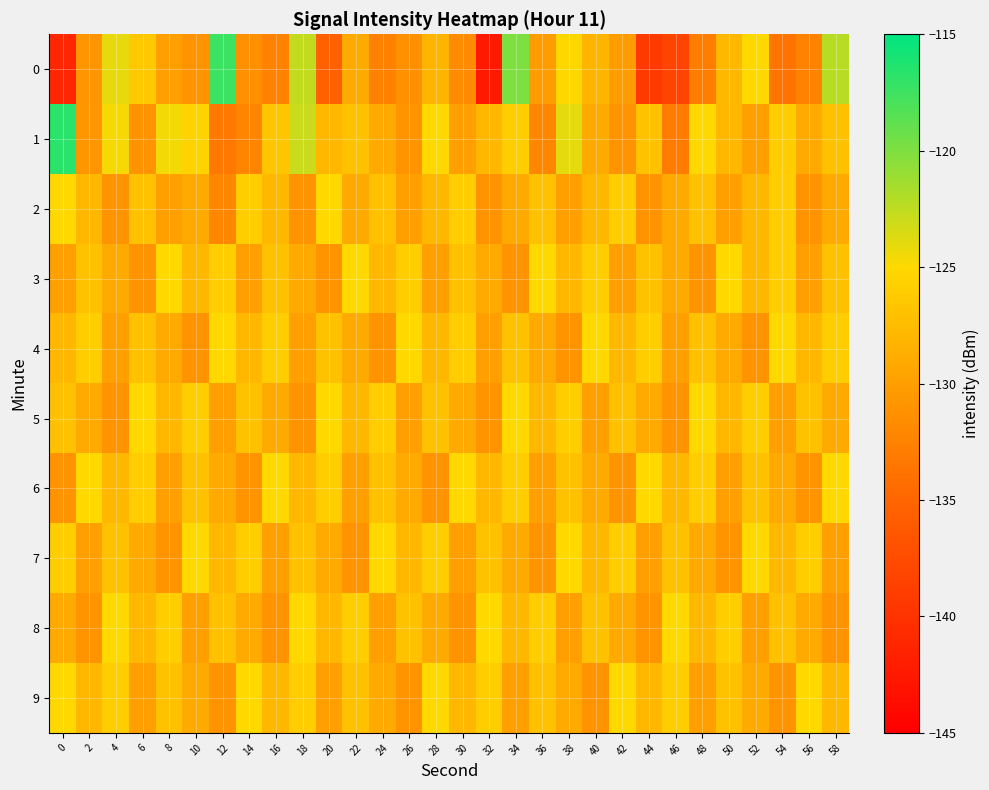

Reading left to right, transcribe all the data shown in this chart.

0: 0=-141.2	2=-130.9	4=-124.1	6=-126.4	8=-129.9	10=-131.0	12=-117.4	14=-131.2	16=-132.6	18=-122.7	20=-135.6	22=-129.0	24=-132.6	26=-131.2	28=-128.0	30=-131.7	32=-142.5	34=-119.9	36=-130.3	38=-125.2	40=-128.1	42=-130.1	44=-139.2	46=-138.3	48=-132.9	50=-127.8	52=-125.0	54=-133.8	56=-132.4	58=-122.2
1: 0=-116.7	2=-130.7	4=-124.7	6=-131.0	8=-124.6	10=-125.5	12=-133.3	14=-132.2	16=-126.6	18=-122.9	20=-128.0	22=-127.0	24=-129.0	26=-131.0	28=-125.0	30=-130.0	32=-128.0	34=-126.0	36=-132.0	38=-124.0	40=-129.0	42=-131.0	44=-127.0	46=-133.0	48=-125.0	50=-128.0	52=-130.0	54=-126.0	56=-129.0	58=-127.0
2: 0=-125.0	2=-128.0	4=-131.0	6=-127.0	8=-130.0	10=-129.0	12=-132.0	14=-126.0	16=-128.0	18=-131.0	20=-125.0	22=-129.0	24=-127.0	26=-130.0	28=-128.0	30=-126.0	32=-131.0	34=-129.0	36=-127.0	38=-130.0	40=-128.0	42=-126.0	44=-131.0	46=-129.0	48=-127.0	50=-130.0	52=-128.0	54=-126.0	56=-131.0	58=-129.0
3: 0=-130.0	2=-127.0	4=-129.0	6=-131.0	8=-125.0	10=-128.0	12=-126.0	14=-130.0	16=-127.0	18=-129.0	20=-131.0	22=-125.0	24=-128.0	26=-126.0	28=-130.0	30=-127.0	32=-129.0	34=-131.0	36=-125.0	38=-128.0	40=-126.0	42=-130.0	44=-127.0	46=-129.0	48=-131.0	50=-125.0	52=-128.0	54=-126.0	56=-130.0	58=-127.0
4: 0=-128.0	2=-126.0	4=-130.0	6=-127.0	8=-129.0	10=-131.0	12=-125.0	14=-128.0	16=-126.0	18=-130.0	20=-127.0	22=-129.0	24=-131.0	26=-125.0	28=-128.0	30=-126.0	32=-130.0	34=-127.0	36=-129.0	38=-131.0	40=-125.0	42=-128.0	44=-126.0	46=-130.0	48=-127.0	50=-129.0	52=-131.0	54=-125.0	56=-128.0	58=-126.0
5: 0=-127.0	2=-129.0	4=-131.0	6=-125.0	8=-128.0	10=-126.0	12=-130.0	14=-127.0	16=-129.0	18=-131.0	20=-125.0	22=-128.0	24=-126.0	26=-130.0	28=-127.0	30=-129.0	32=-131.0	34=-125.0	36=-128.0	38=-126.0	40=-130.0	42=-127.0	44=-129.0	46=-131.0	48=-125.0	50=-128.0	52=-126.0	54=-130.0	56=-127.0	58=-129.0
6: 0=-131.0	2=-125.0	4=-128.0	6=-126.0	8=-130.0	10=-127.0	12=-129.0	14=-131.0	16=-125.0	18=-128.0	20=-126.0	22=-130.0	24=-127.0	26=-129.0	28=-131.0	30=-125.0	32=-128.0	34=-126.0	36=-130.0	38=-127.0	40=-129.0	42=-131.0	44=-125.0	46=-128.0	48=-126.0	50=-130.0	52=-127.0	54=-129.0	56=-131.0	58=-125.0
7: 0=-126.0	2=-130.0	4=-127.0	6=-129.0	8=-131.0	10=-125.0	12=-128.0	14=-126.0	16=-130.0	18=-127.0	20=-129.0	22=-131.0	24=-125.0	26=-128.0	28=-126.0	30=-130.0	32=-127.0	34=-129.0	36=-131.0	38=-125.0	40=-128.0	42=-126.0	44=-130.0	46=-127.0	48=-129.0	50=-131.0	52=-125.0	54=-128.0	56=-126.0	58=-130.0
8: 0=-129.0	2=-131.0	4=-125.0	6=-128.0	8=-126.0	10=-130.0	12=-127.0	14=-129.0	16=-131.0	18=-125.0	20=-128.0	22=-126.0	24=-130.0	26=-127.0	28=-129.0	30=-131.0	32=-125.0	34=-128.0	36=-126.0	38=-130.0	40=-127.0	42=-129.0	44=-131.0	46=-125.0	48=-128.0	50=-126.0	52=-130.0	54=-127.0	56=-129.0	58=-131.0
9: 0=-125.0	2=-128.0	4=-126.0	6=-130.0	8=-127.0	10=-129.0	12=-131.0	14=-125.0	16=-128.0	18=-126.0	20=-130.0	22=-127.0	24=-129.0	26=-131.0	28=-125.0	30=-128.0	32=-126.0	34=-130.0	36=-127.0	38=-129.0	40=-131.0	42=-125.0	44=-128.0	46=-126.0	48=-130.0	50=-127.0	52=-129.0	54=-131.0	56=-125.0	58=-128.0